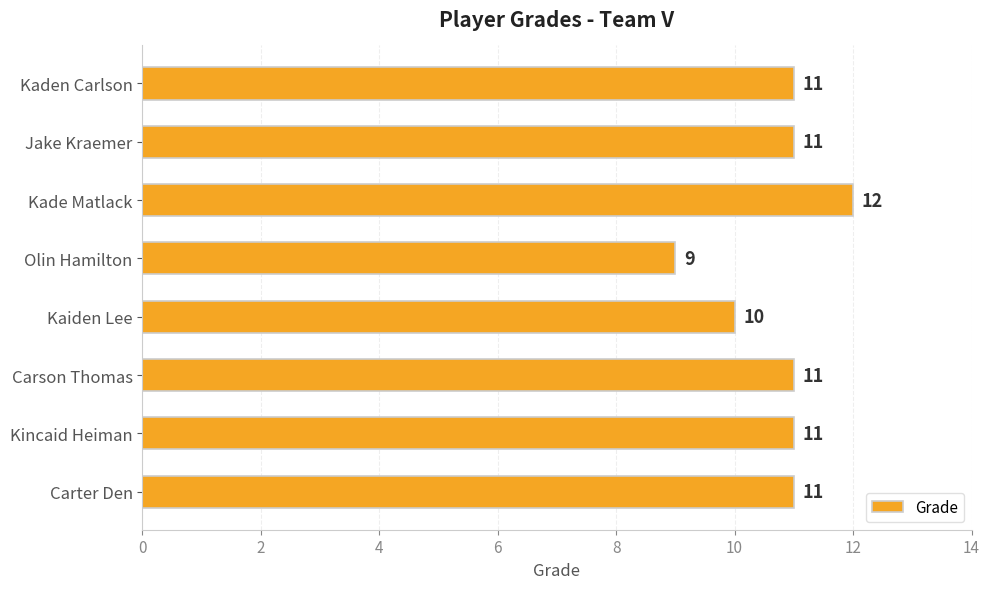

Reading top to bottom, transcribe all the data shown in this chart.

11	11	12	9	10	11	11	11